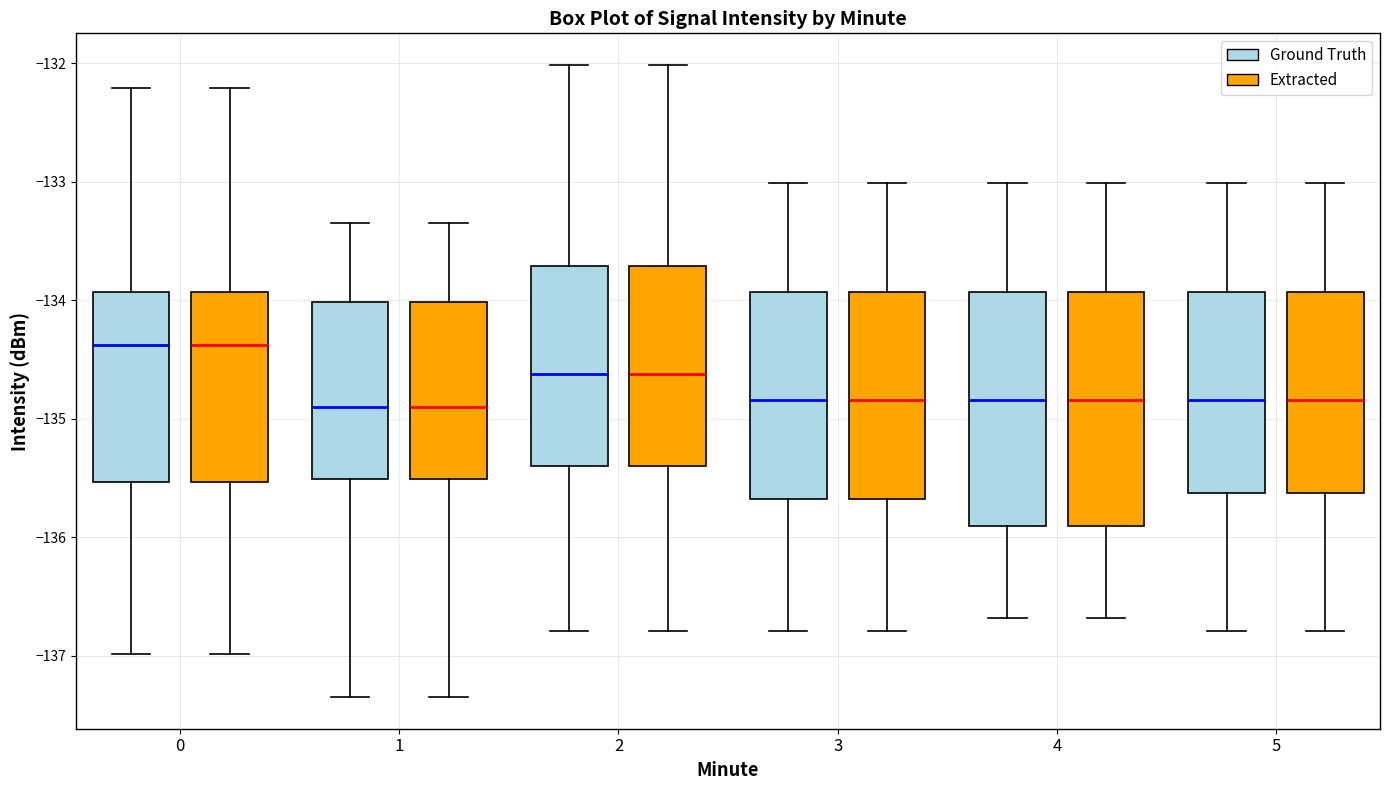

Reading left to right, read every box against the y-axis: the position of its median line, the range the box covers, and the ends of its whiskers. The values are not printed on the chart, so give them approximately, as read against the axis.

0 (Ground Truth): median -134.4, box -135.5 to -133.9, whiskers -137.0 to -132.2
0 (Extracted): median -134.4, box -135.5 to -133.9, whiskers -137.0 to -132.2
1 (Ground Truth): median -134.9, box -135.5 to -134.0, whiskers -137.3 to -133.3
1 (Extracted): median -134.9, box -135.5 to -134.0, whiskers -137.3 to -133.3
2 (Ground Truth): median -134.6, box -135.4 to -133.7, whiskers -136.8 to -132.0
2 (Extracted): median -134.6, box -135.4 to -133.7, whiskers -136.8 to -132.0
3 (Ground Truth): median -134.8, box -135.7 to -133.9, whiskers -136.8 to -133.0
3 (Extracted): median -134.8, box -135.7 to -133.9, whiskers -136.8 to -133.0
4 (Ground Truth): median -134.8, box -135.9 to -133.9, whiskers -136.7 to -133.0
4 (Extracted): median -134.8, box -135.9 to -133.9, whiskers -136.7 to -133.0
5 (Ground Truth): median -134.8, box -135.6 to -133.9, whiskers -136.8 to -133.0
5 (Extracted): median -134.8, box -135.6 to -133.9, whiskers -136.8 to -133.0